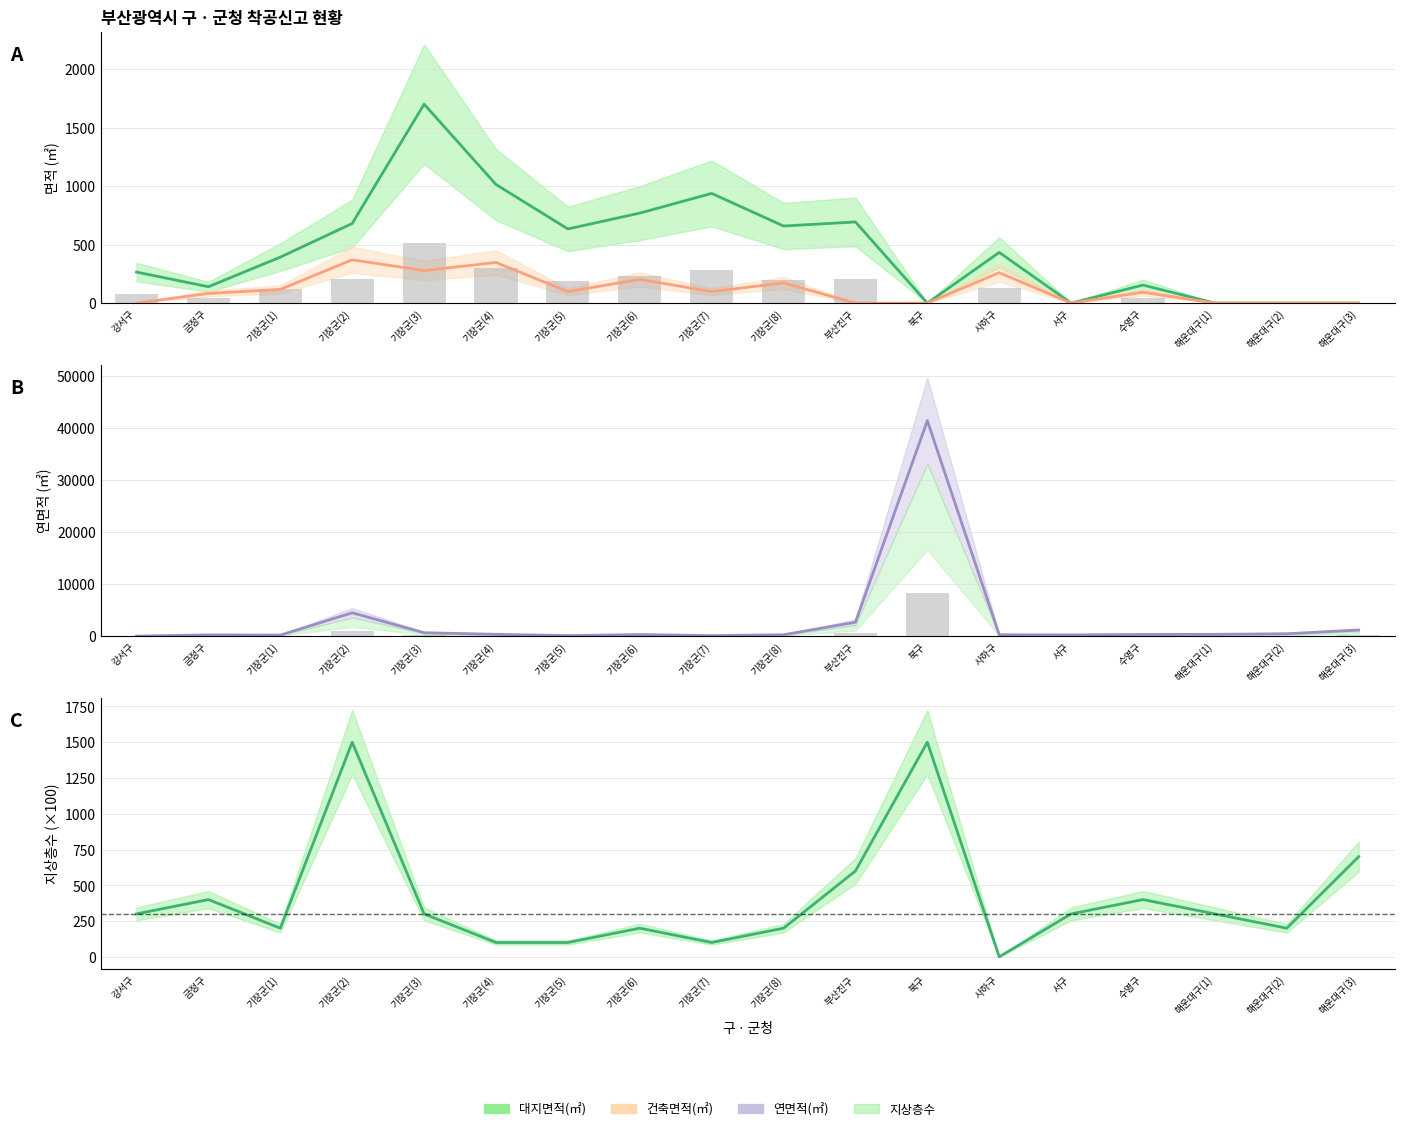

True or false: 대지면적 bar has a value of 27.5 at 금정구.

False